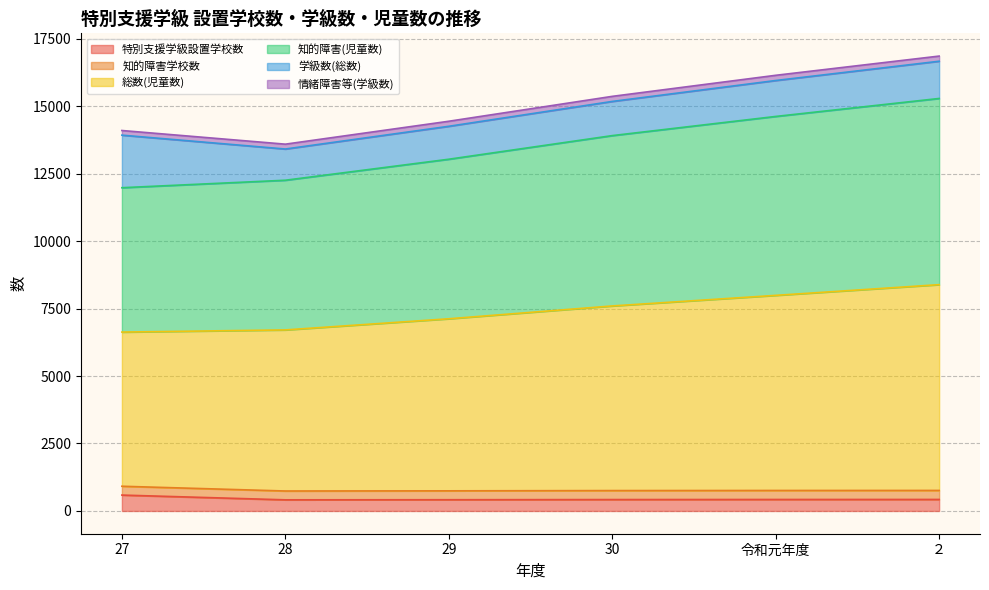

Is the value of 総数(児童数) at 29 greater than the value of 特別支援学級設置学校数 at ２?

Yes